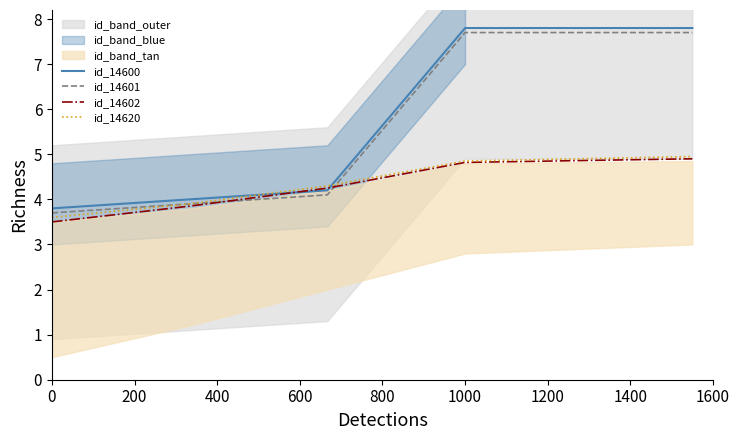

How many intersections are there between id_14600 and id_14620?

2